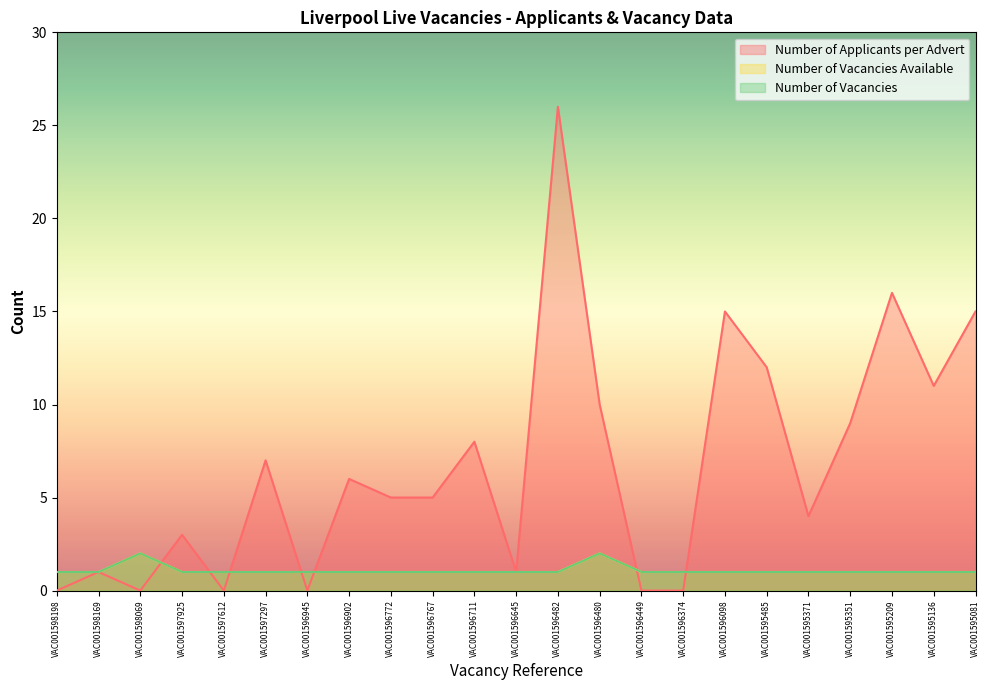

Reading left to right, transcribe all the data shown in this chart.

Number of Applicants per Advert: 0	1	0	3	0	7	0	6	5	5	8	1	26	10	0	0	15	12	4	9	16	11	15
Number of Vacancies Available: 1	1	2	1	1	1	1	1	1	1	1	1	1	2	1	1	1	1	1	1	1	1	1
Number of Vacancies: 1	1	2	1	1	1	1	1	1	1	1	1	1	2	1	1	1	1	1	1	1	1	1